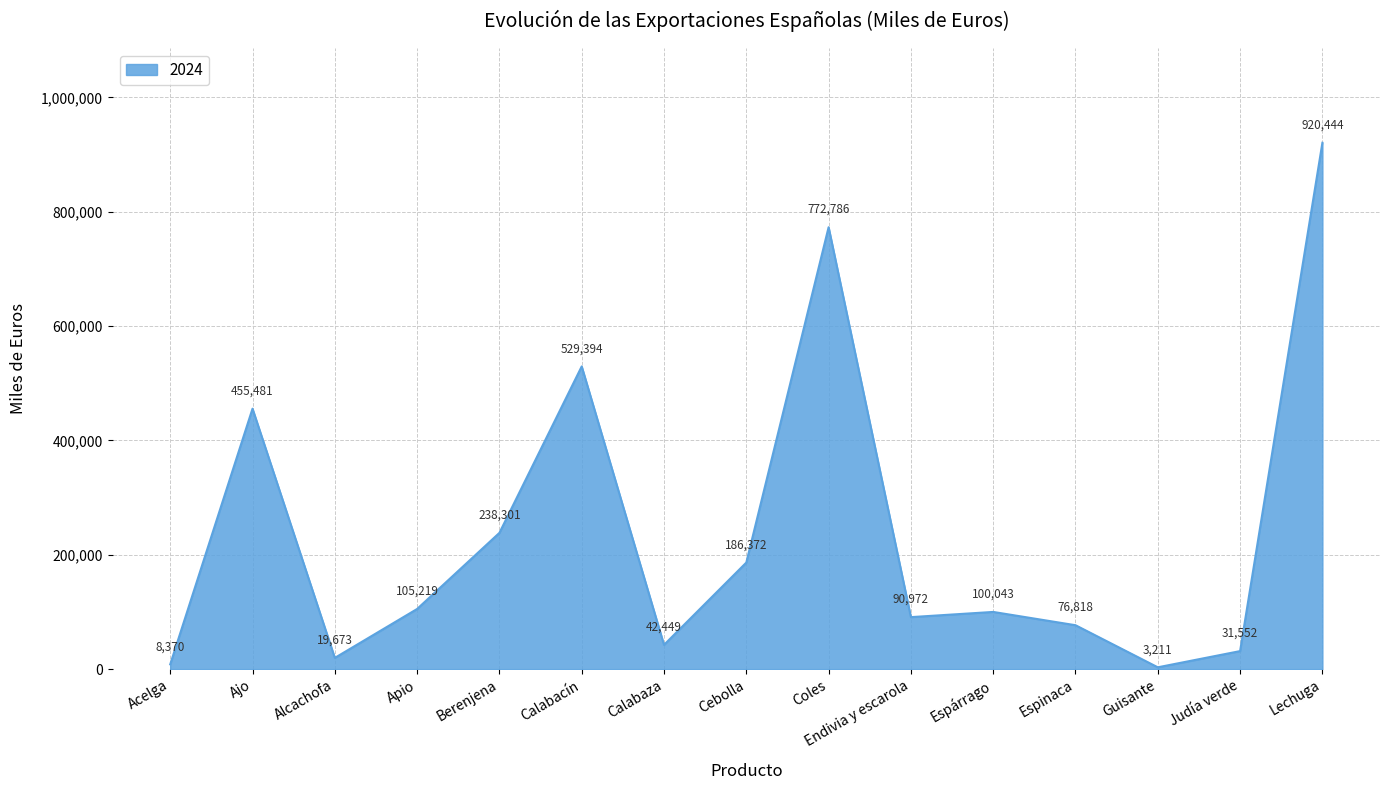

Where is the first local maximum?

Ajo